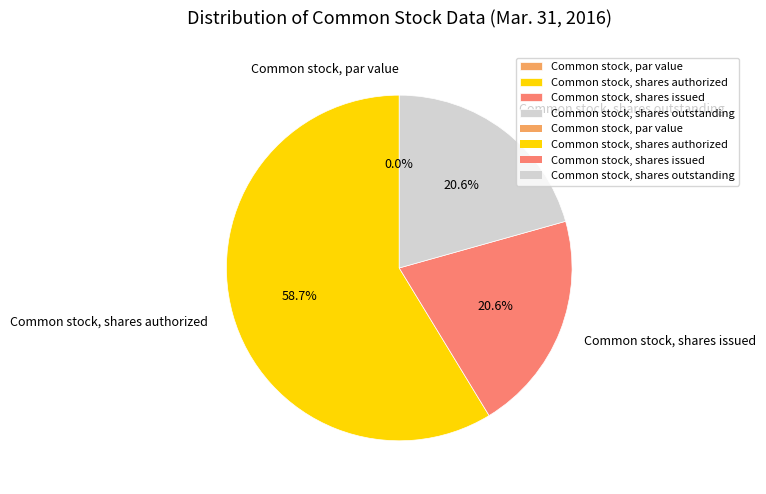

To the nearest percent, what is the difference between the largest and smallest slice percentages?

59%